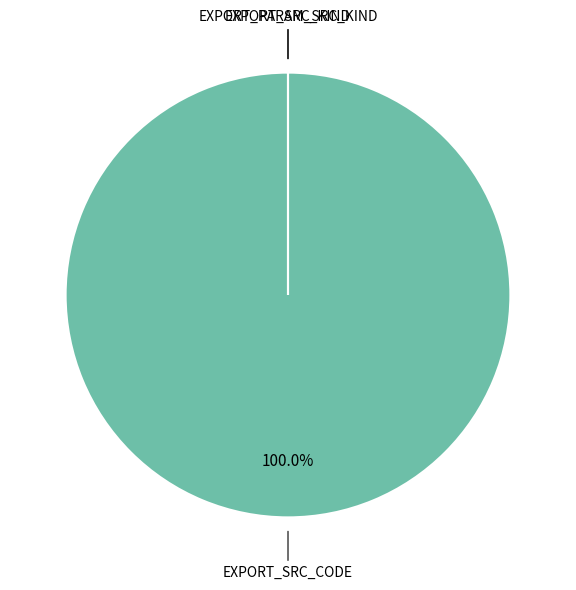

Is there a majority slice in this chart?

Yes